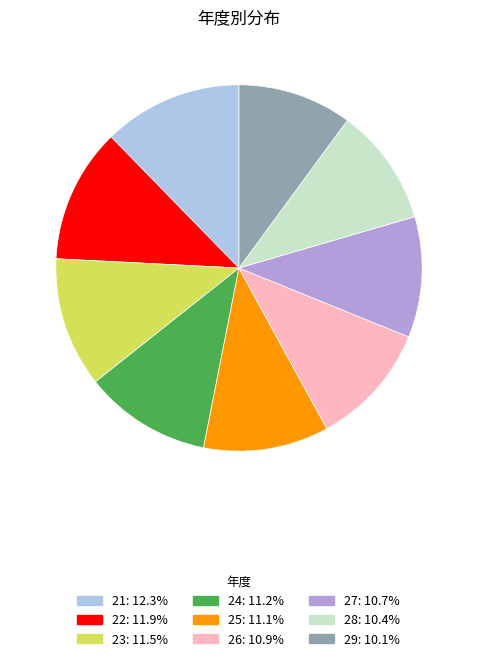

Which has a higher value, 28 or 25?

25